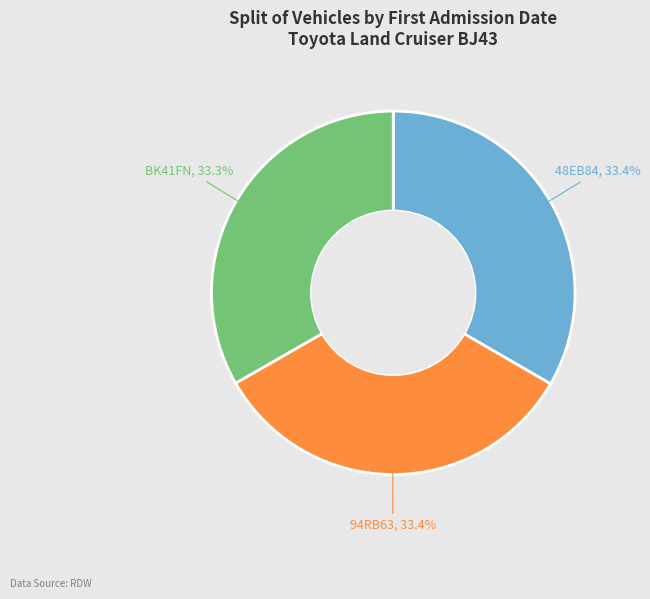

What is the ratio of the value at 94RB63 to the value at 48EB84?

1.0